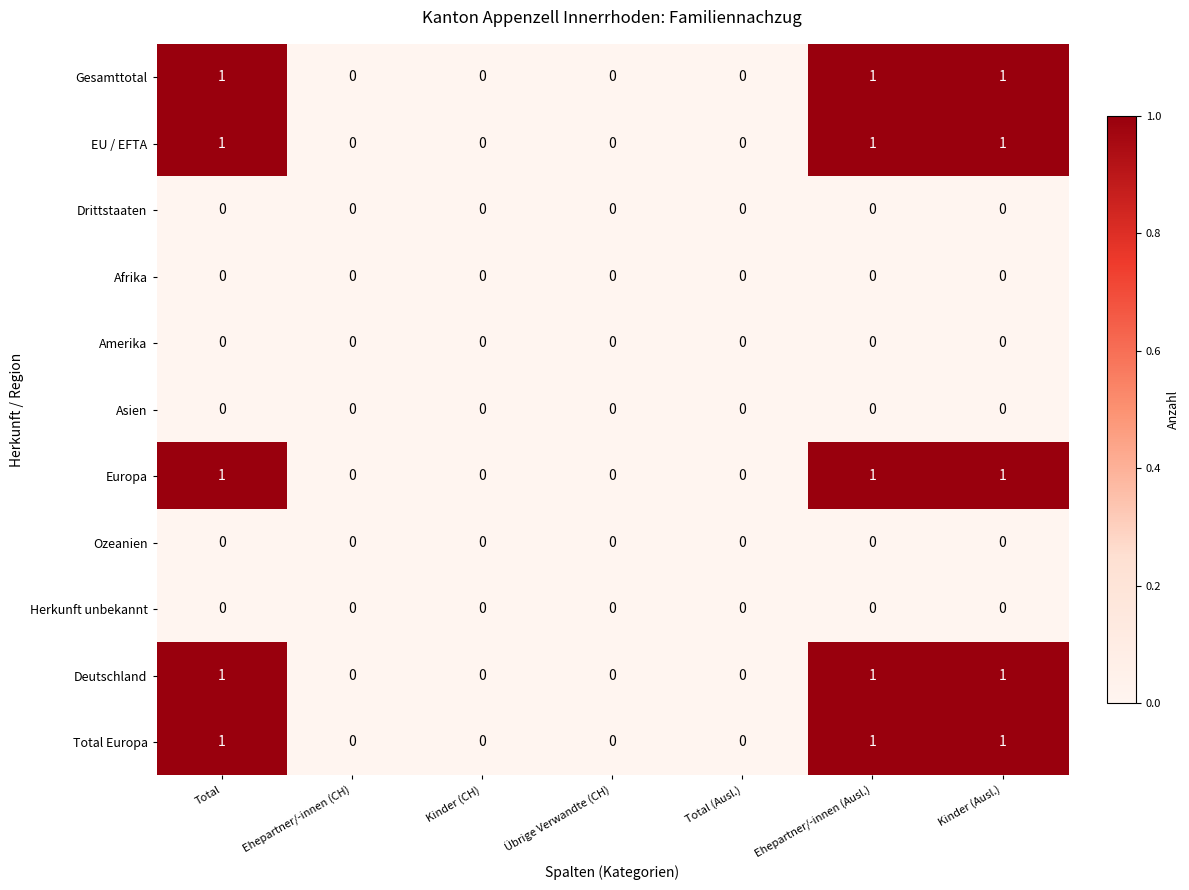

Is the value of Total Europa at Ehepartner/-innen (Ausl.) greater than the value of Asien at Übrige Verwandte (CH)?

Yes